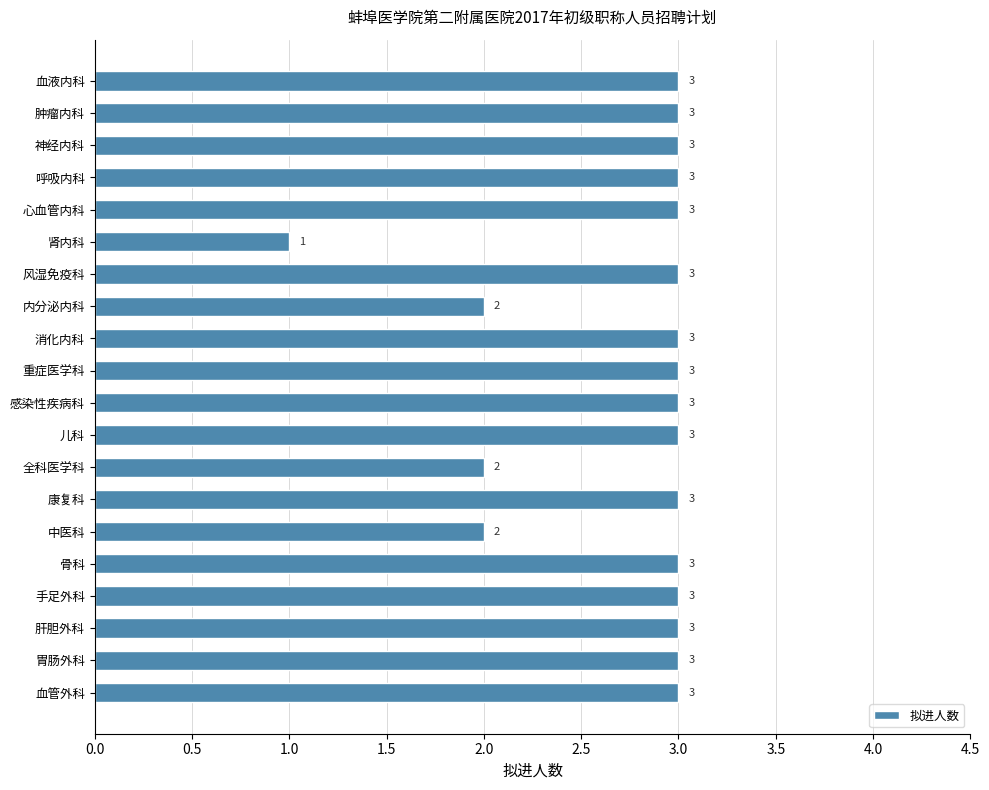

What is the difference between the maximum and minimum values?

2